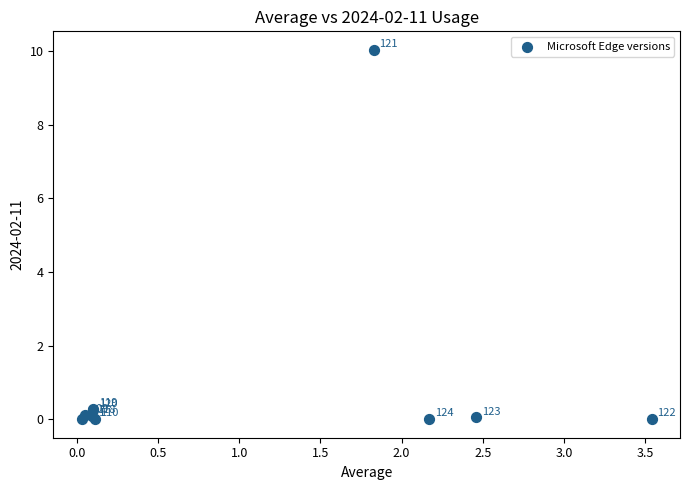

What Y value in the scatter plot is closest to 5?

0.3